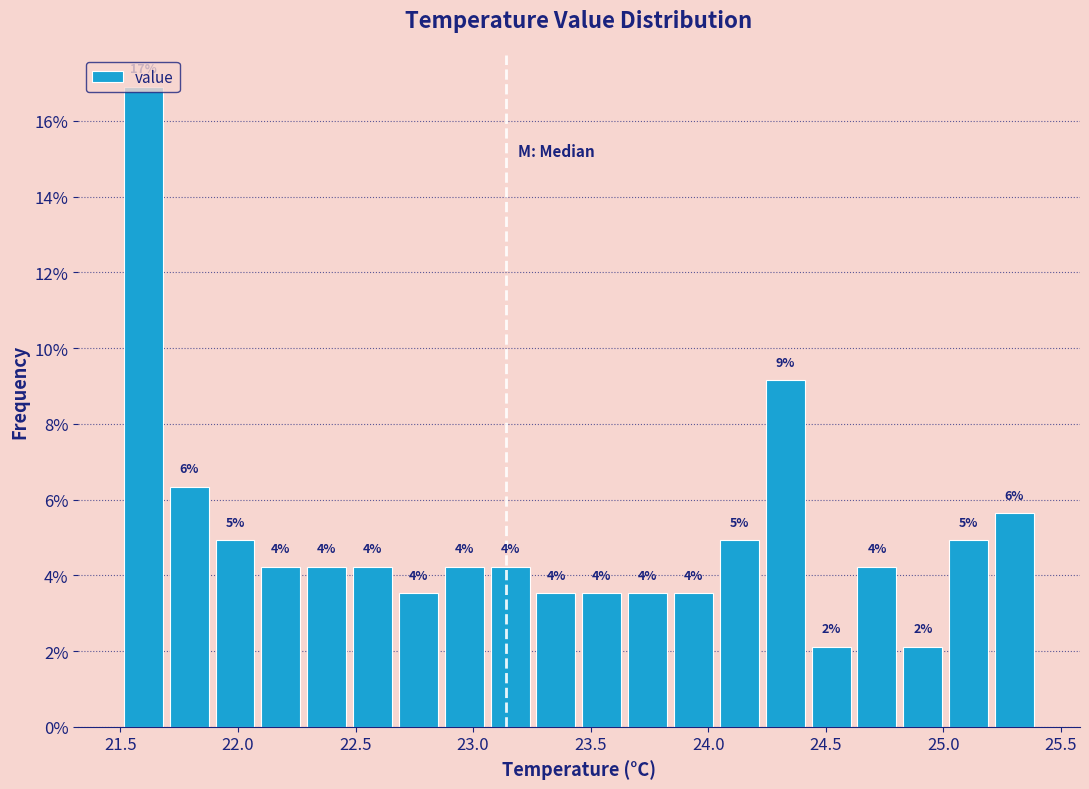

Around what value on the x-axis is the tallest bar? Give the approximate position of its centre, as read against the axis.

21.60